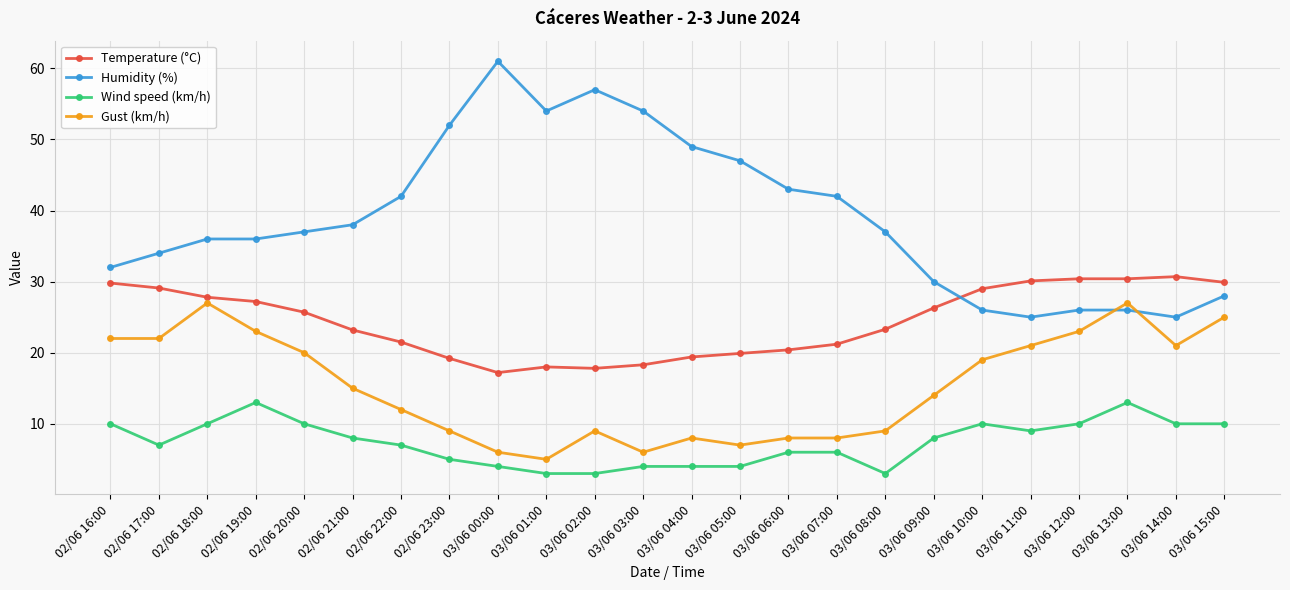

Which series has the widest spread of values?

Humidity (%)